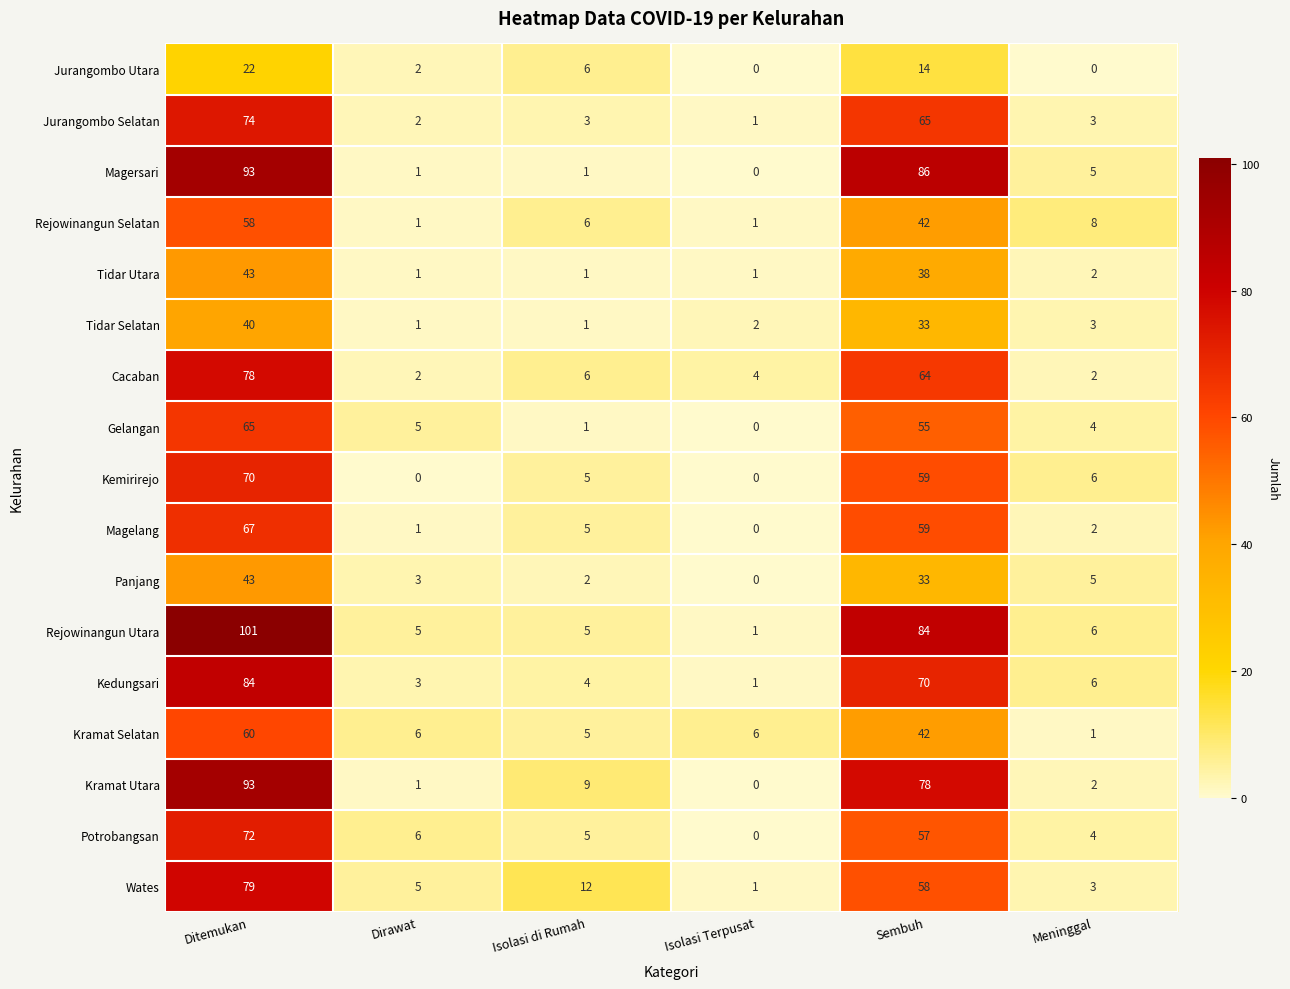

Is it true that Magersari equals 1 at Dirawat?

True